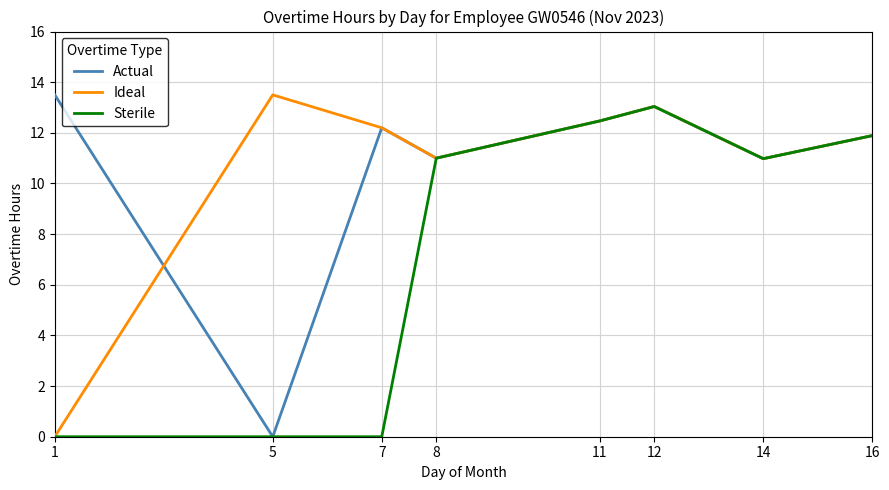

The Sterile series shows 11.0 at 8. True or false?

True